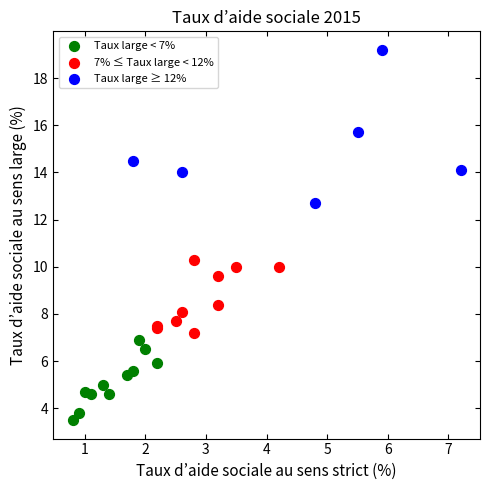

Which series reaches the minimum Y coordinate?

Taux large < 7%